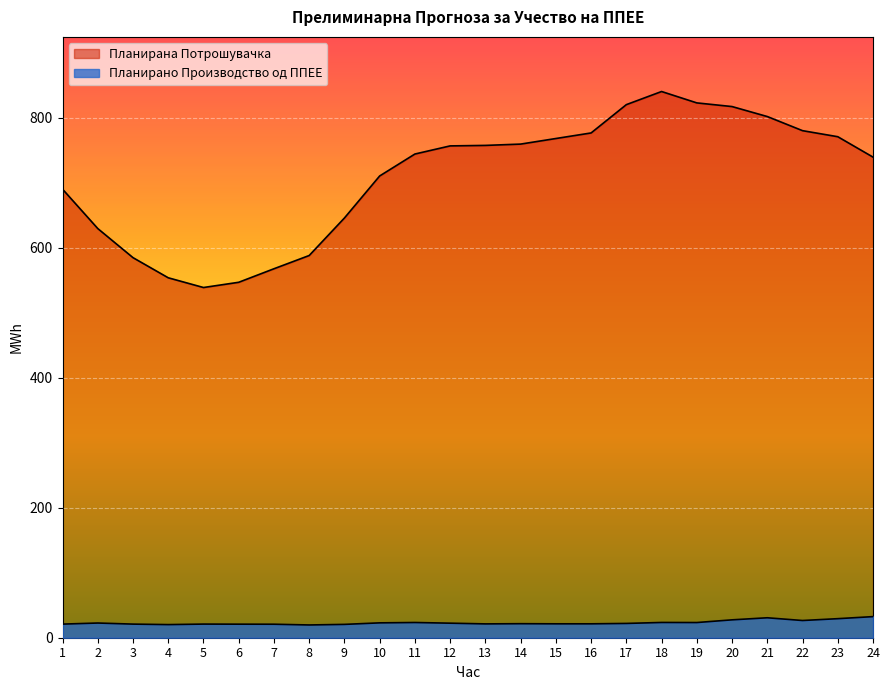

Does the chart display data point markers on the line(s)?

No